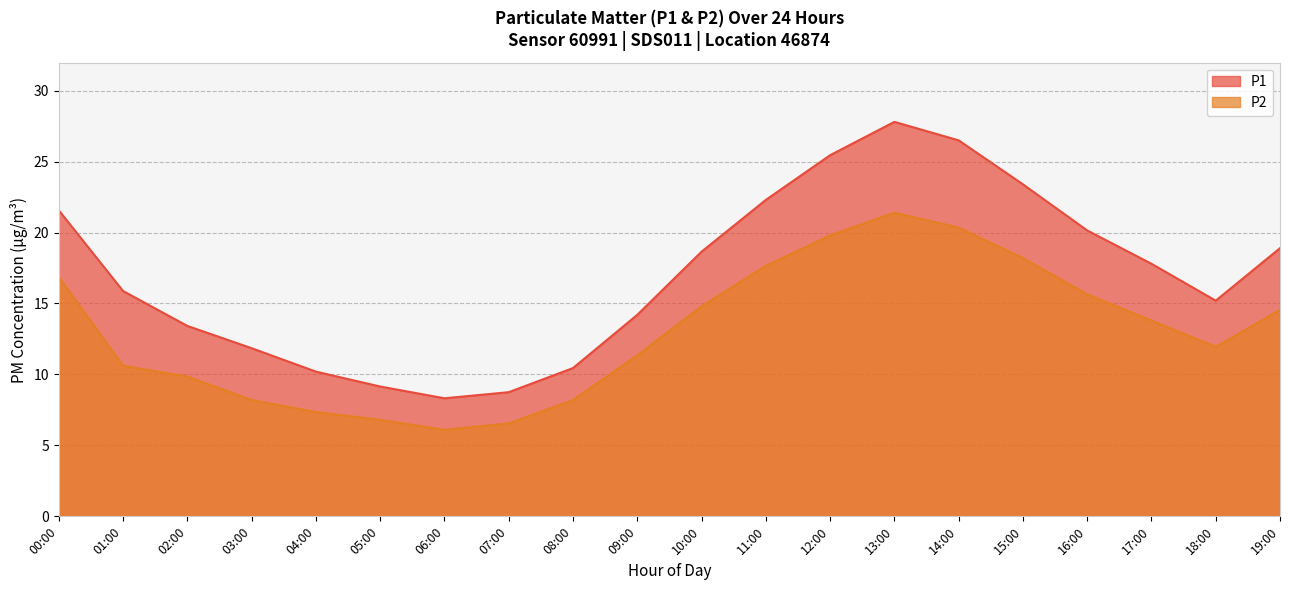

What is the maximum value shown in the chart?

27.8